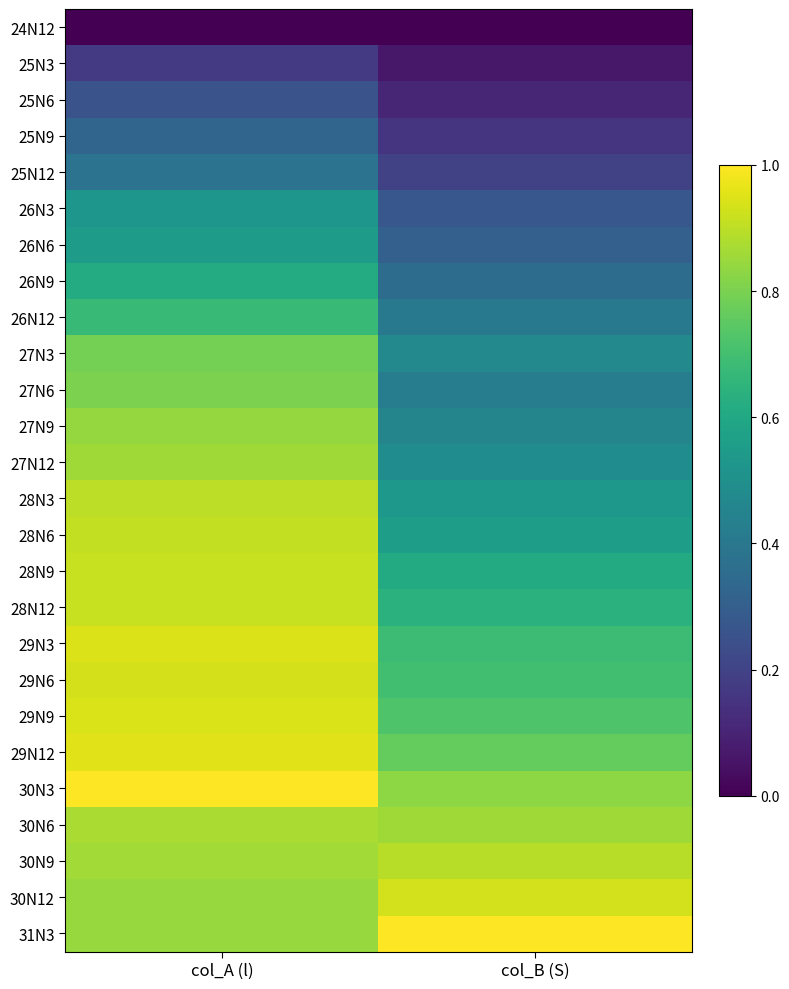

Which label corresponds to the largest value in the chart?

col_A (l)